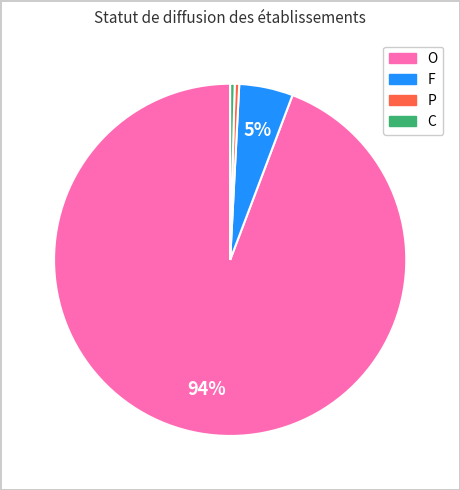

Combined, do F and P account for over 50%?

No